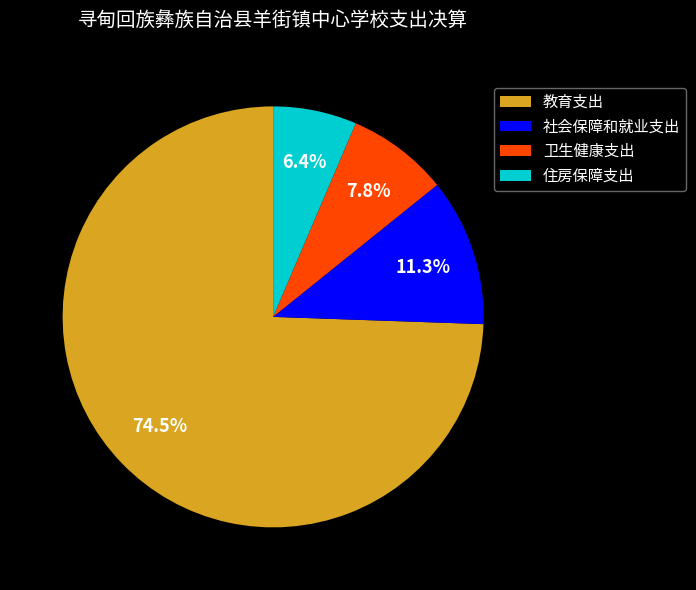

Combined, do 住房保障支出 and 社会保障和就业支出 account for over 50%?

No